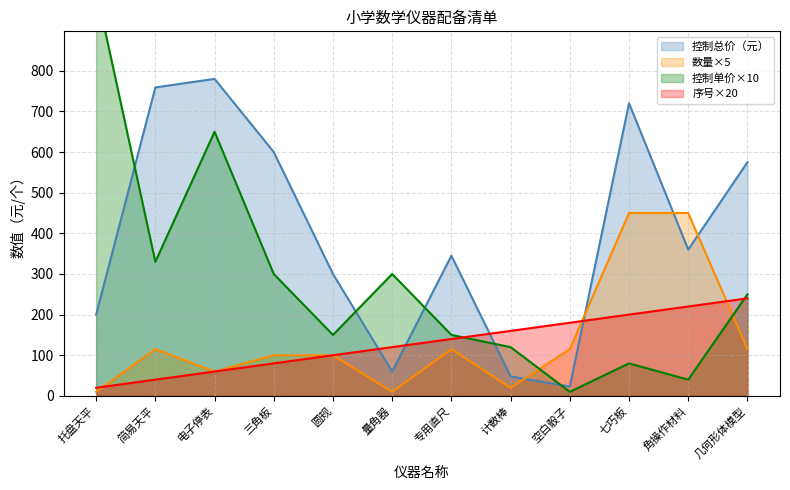

How many data points in 控制总价（元） are less than 360?

6